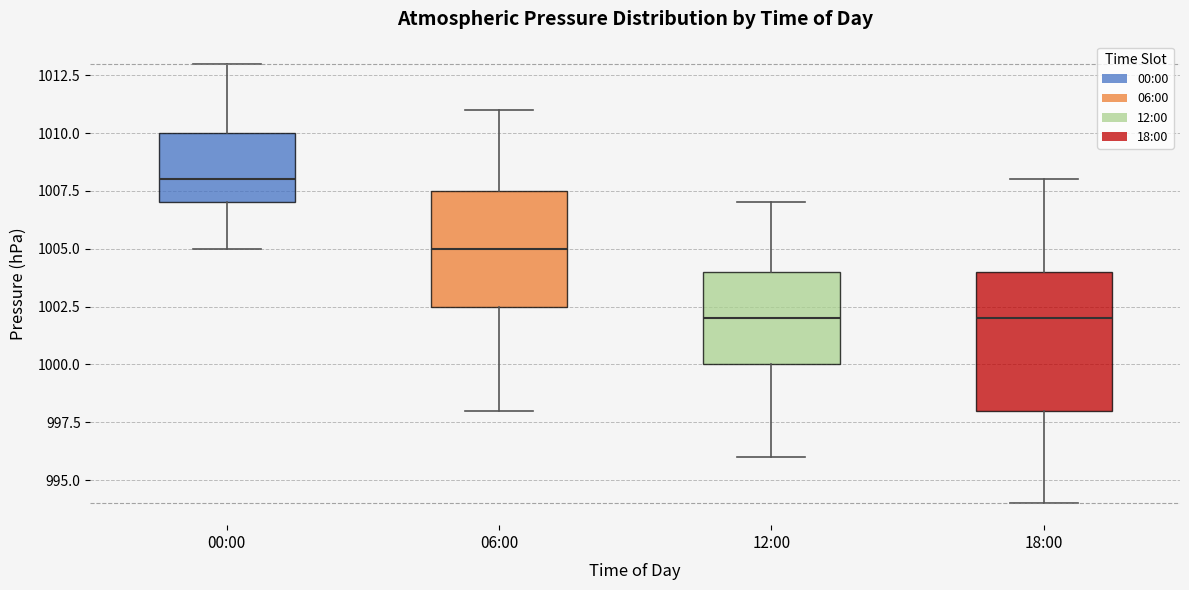

Where does the lower whisker of the box for 12:00 end on the y-axis? The values are not printed on the chart, so give them approximately, as read against the axis.

996.0